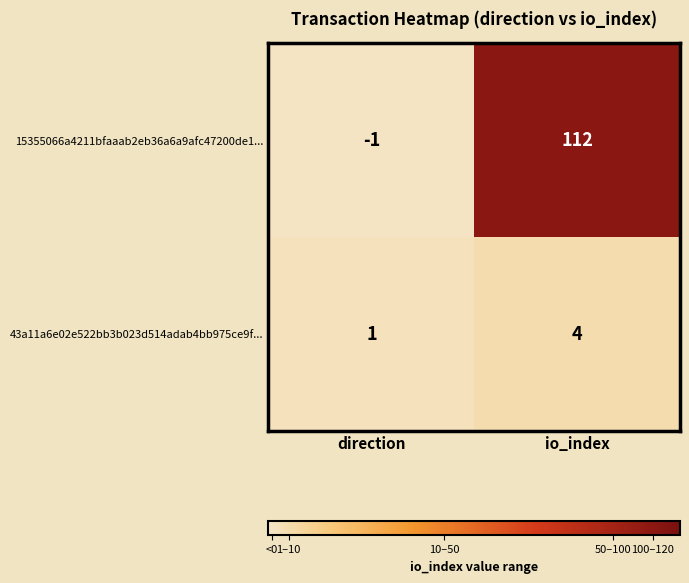

List the series in order of their peak value, lowest first.

43a11a6e02e522bb3b023d514adab4bb975ce9f..., 15355066a4211bfaaab2eb36a6a9afc47200de1...